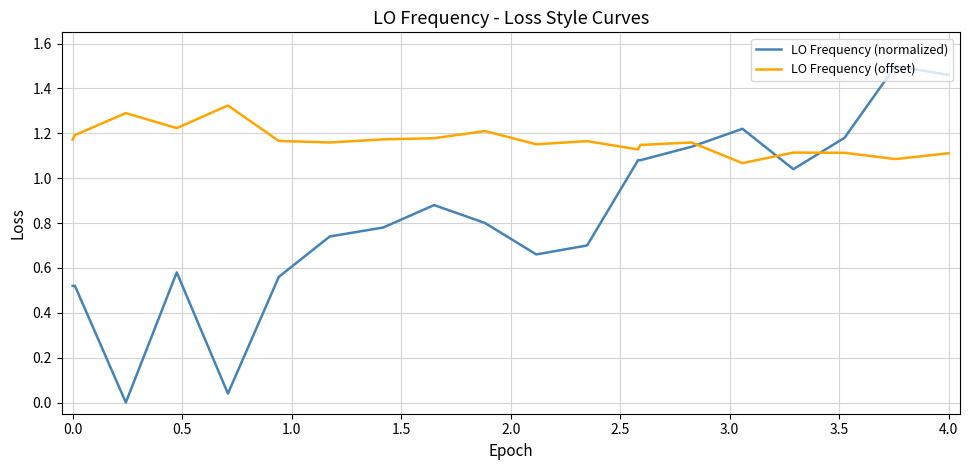

Which series has the widest spread of values?

LO Frequency (normalized)